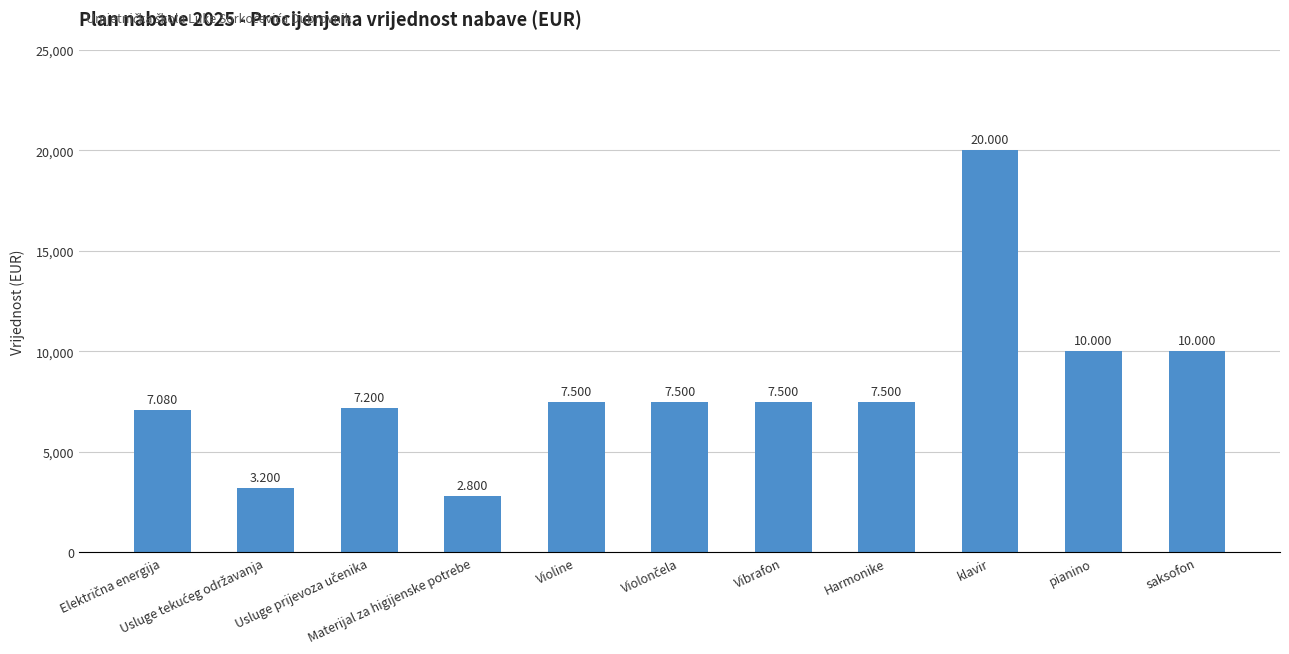

Are the bars horizontal?

No